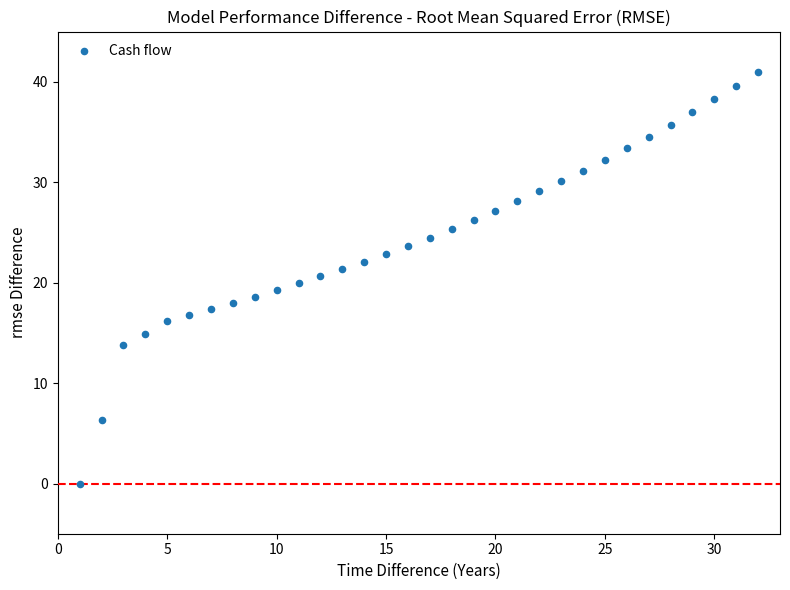

What is the range of Y values (max minus min)?

41.0